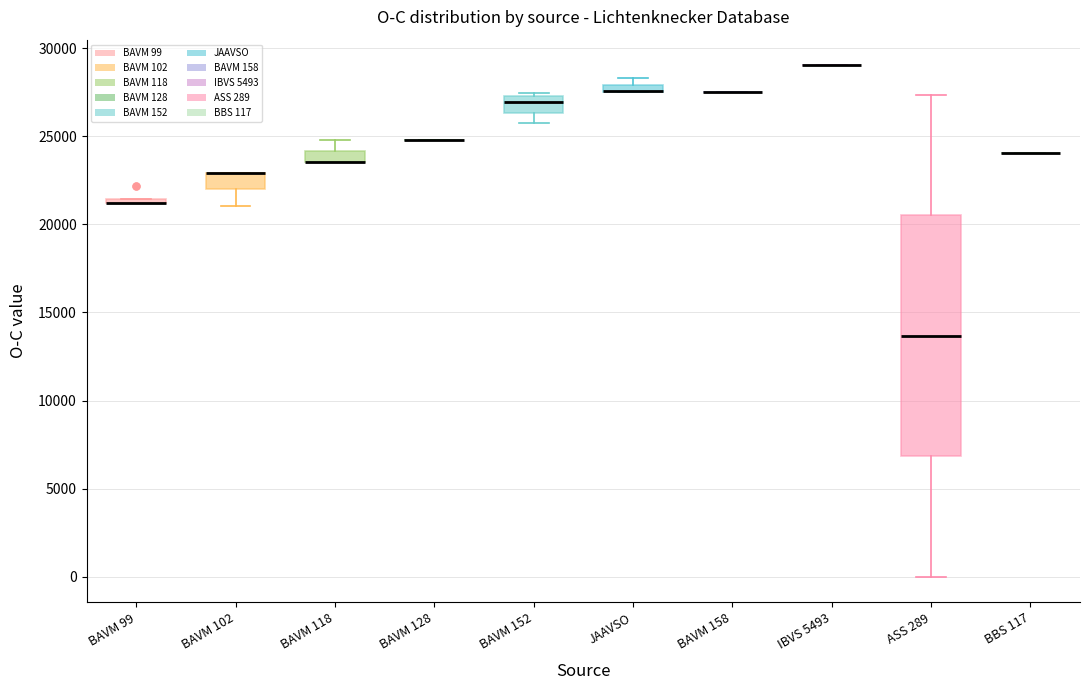

Where is the lower edge of the box for BAVM 152 on the y-axis? The values are not printed on the chart, so give them approximately, as read against the axis.

26500